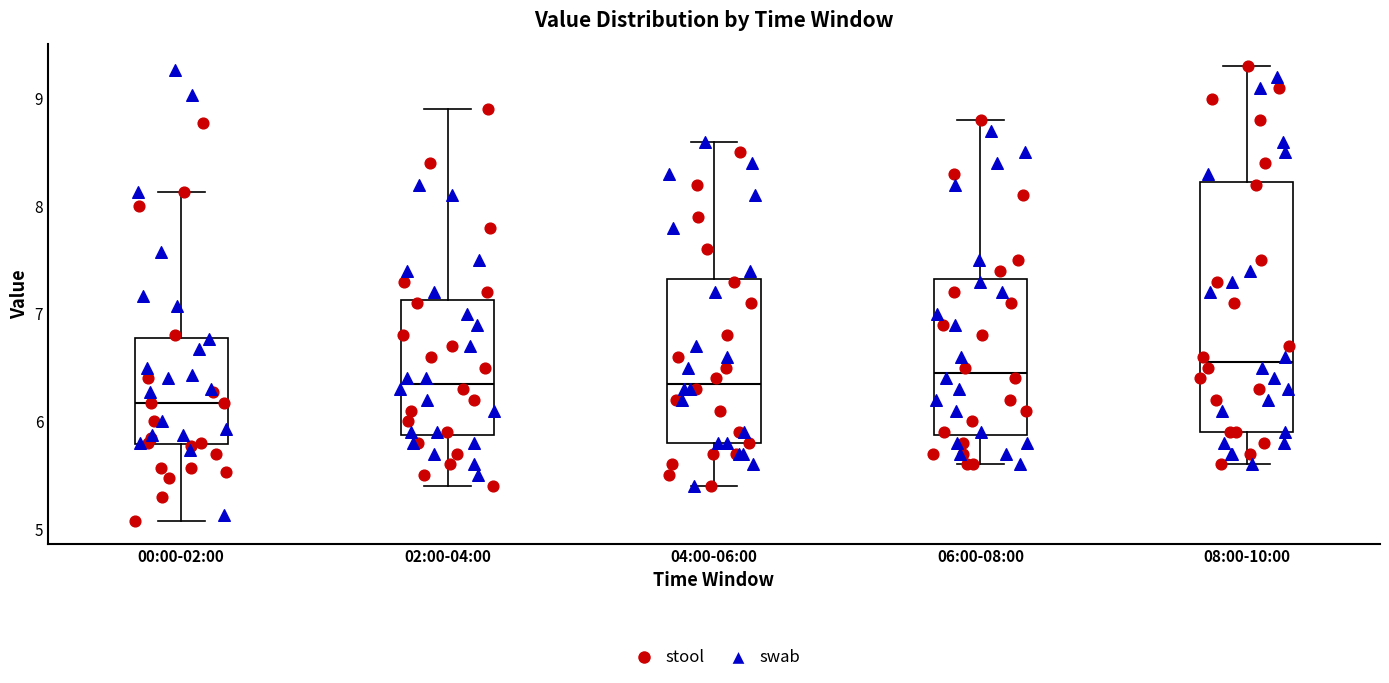

Where does the median line of the box for 06:00-08:00 sit on the y-axis? The values are not printed on the chart, so give them approximately, as read against the axis.

6.5